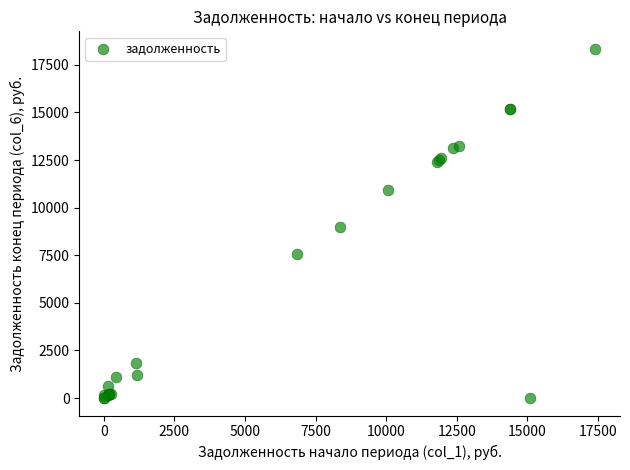

What Y value in the scatter plot is closest to 9170?

8963.9